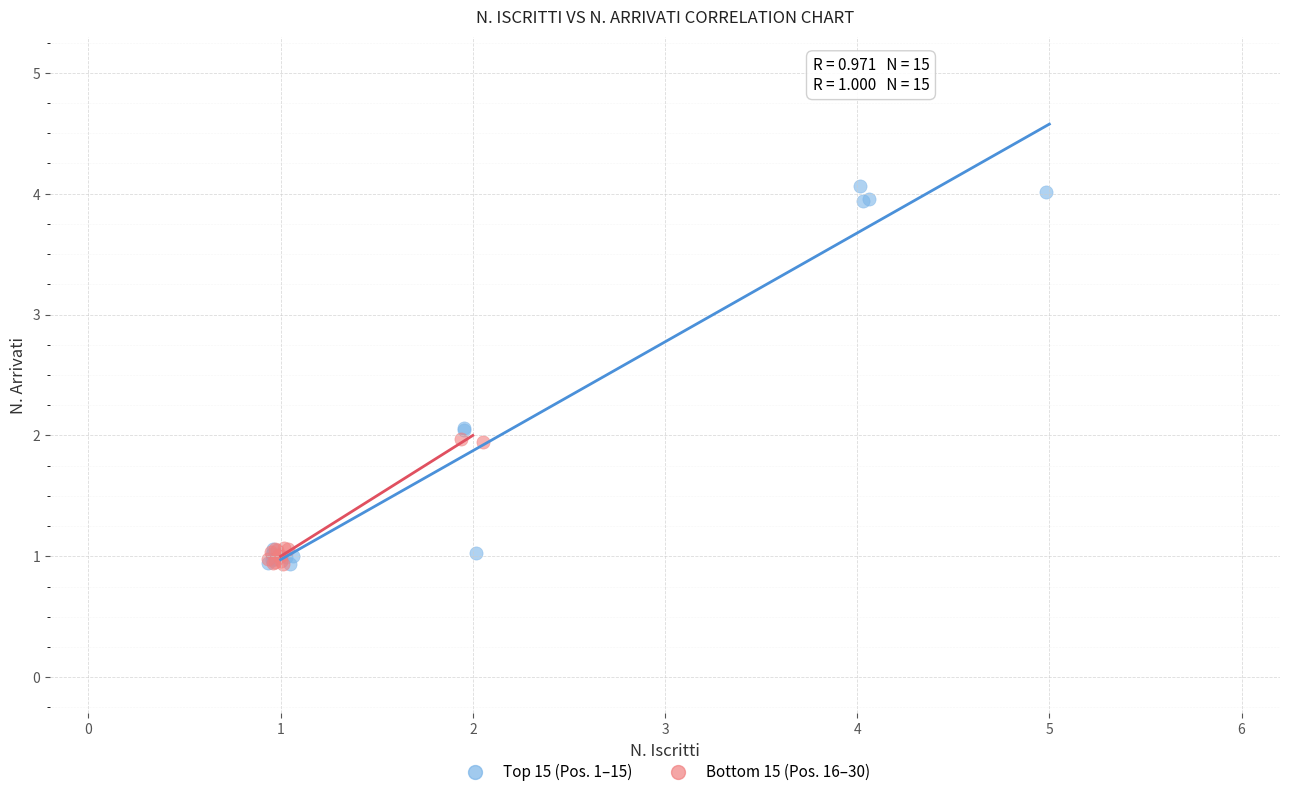

Which series has the widest spread of Y values?

Top 15 (Pos. 1–15)